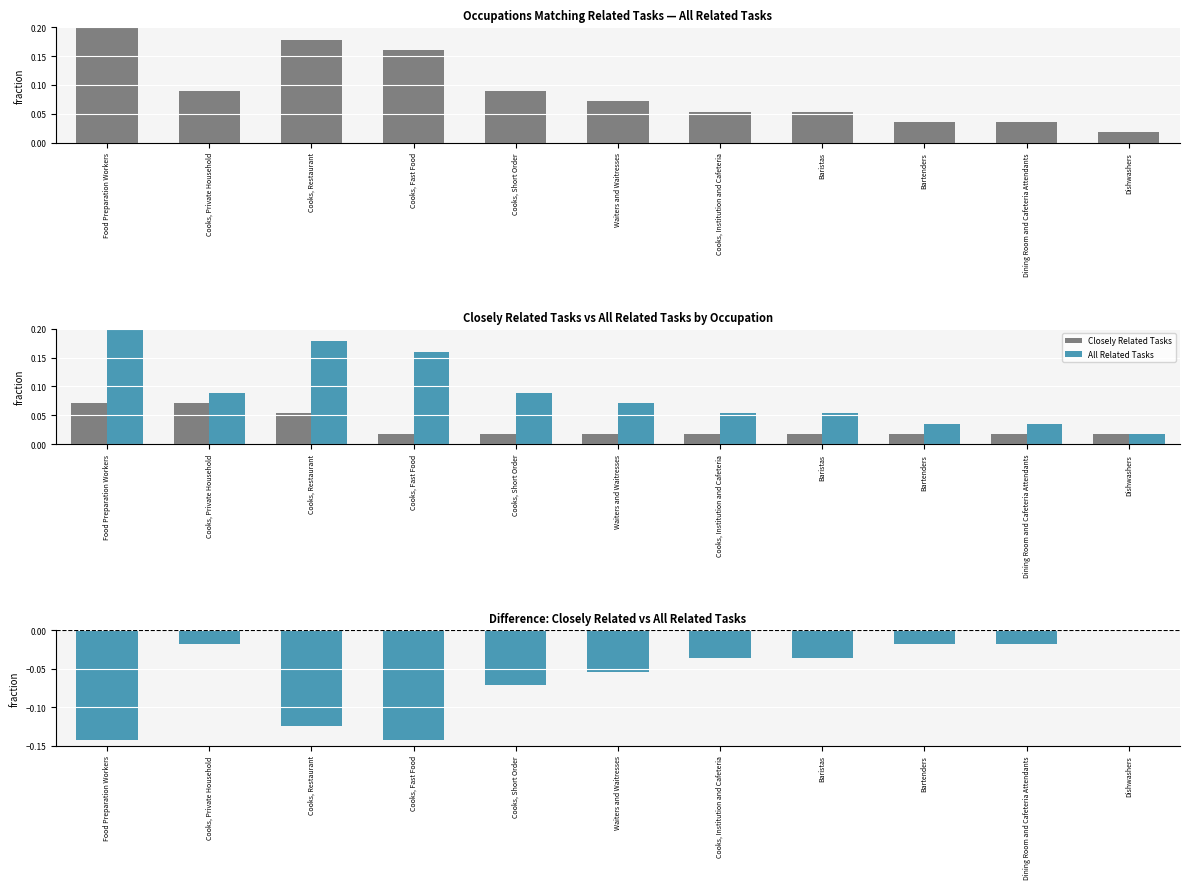

The value of Closely Related Tasks at Baristas is 0.0. True or false?

False